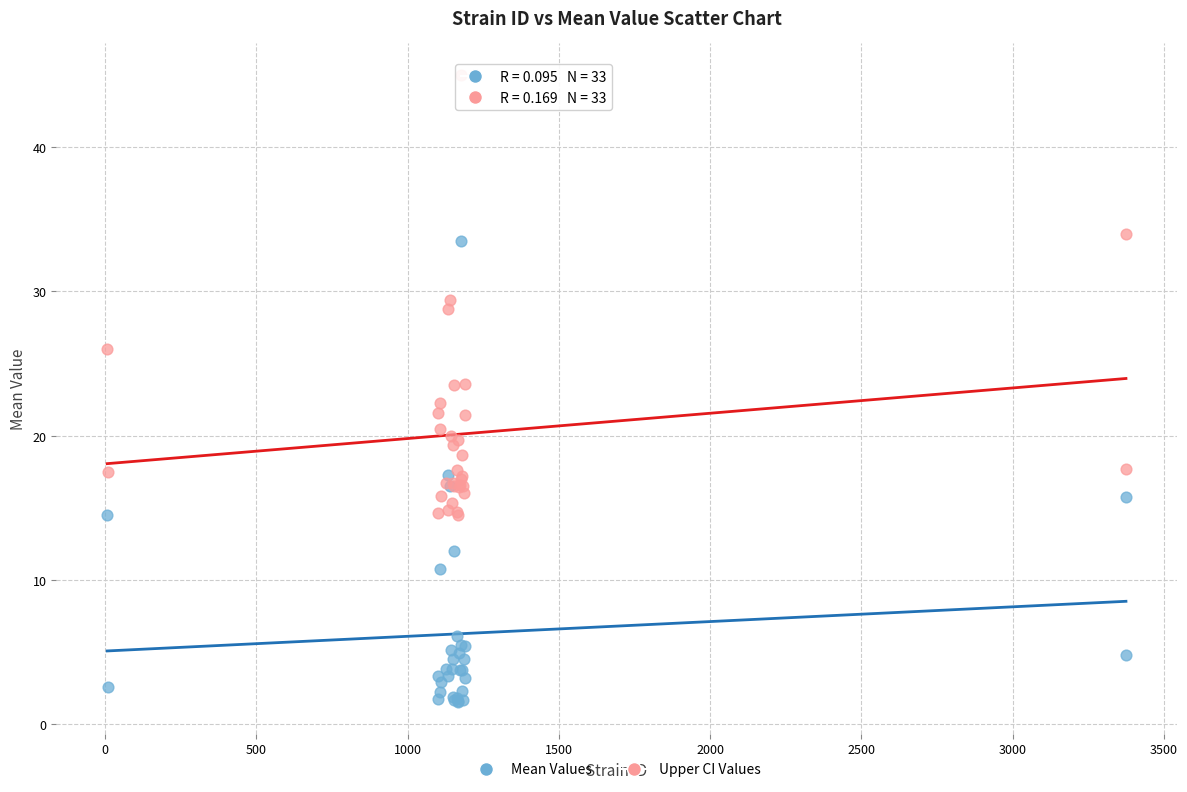

Which series contains the highest Y value?

Upper CI Values